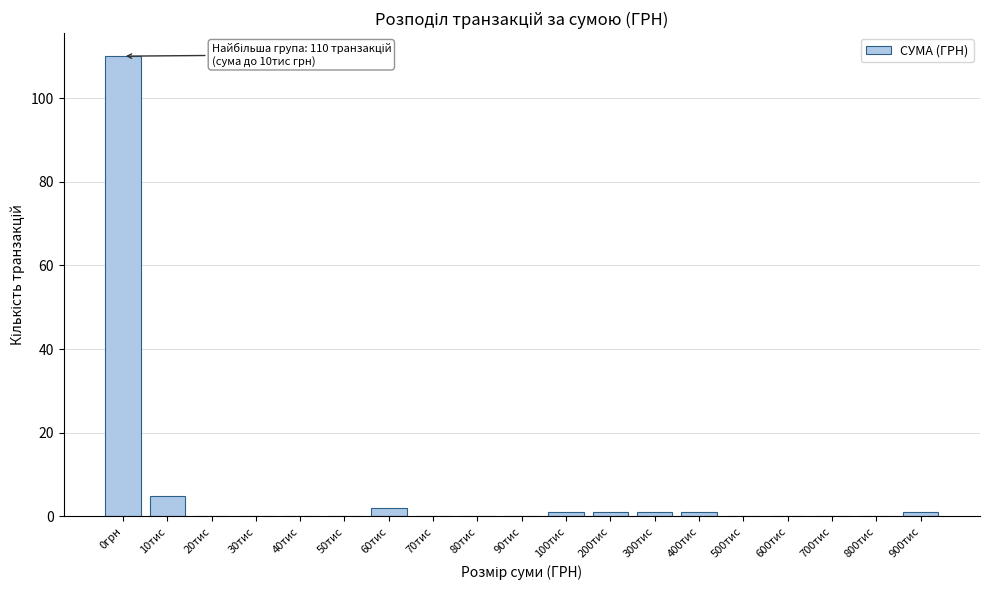

Reading left to right, what are all the values shown in this chart?

0грн=110	10тис=5	20тис=0	30тис=0	40тис=0	50тис=0	60тис=2	70тис=0	80тис=0	90тис=0	100тис=1	200тис=1	300тис=1	400тис=1	500тис=0	600тис=0	700тис=0	800тис=0	900тис=1